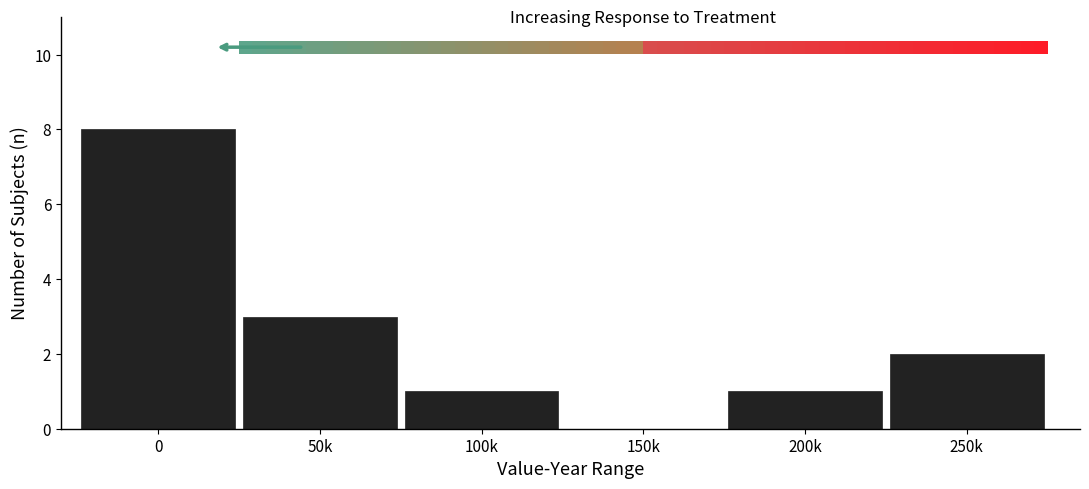

At which category does the chart reach its minimum across all series?

150k